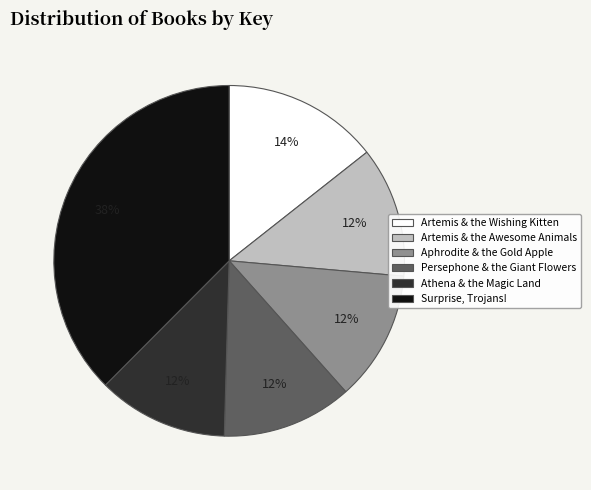

What is the largest slice in the pie chart?

Surprise, Trojans!